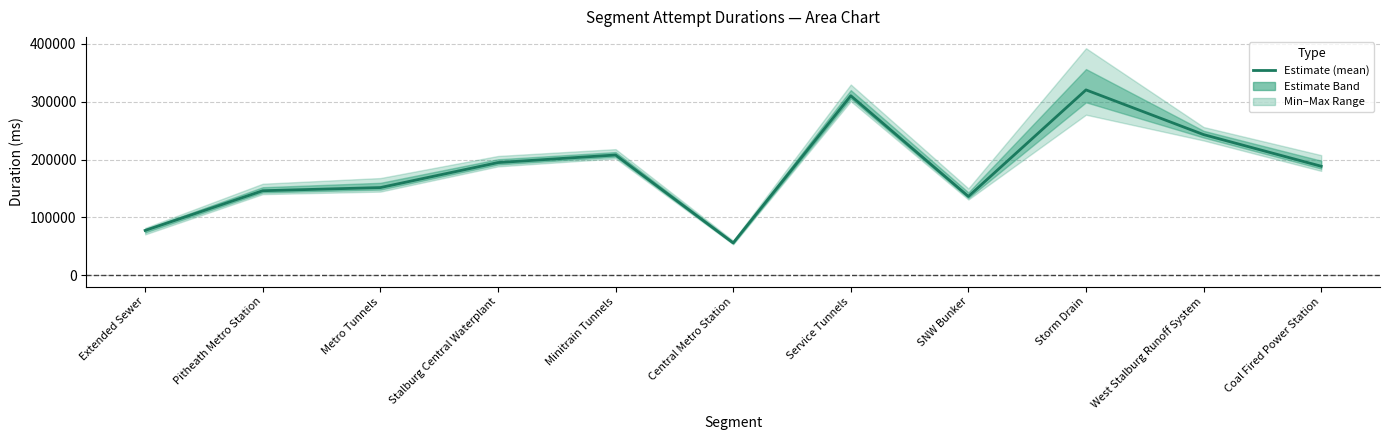

What is the change in value from Stalburg Central Waterplant to Storm Drain?

+125646.8